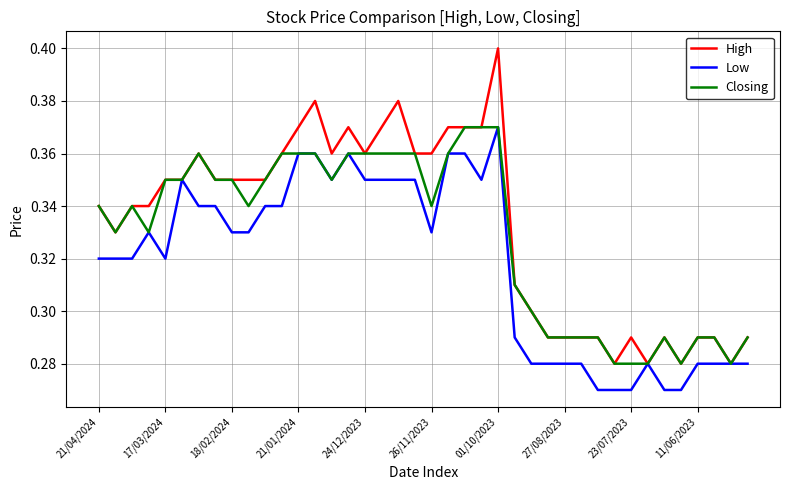

Which series has the largest range (max minus min)?

High